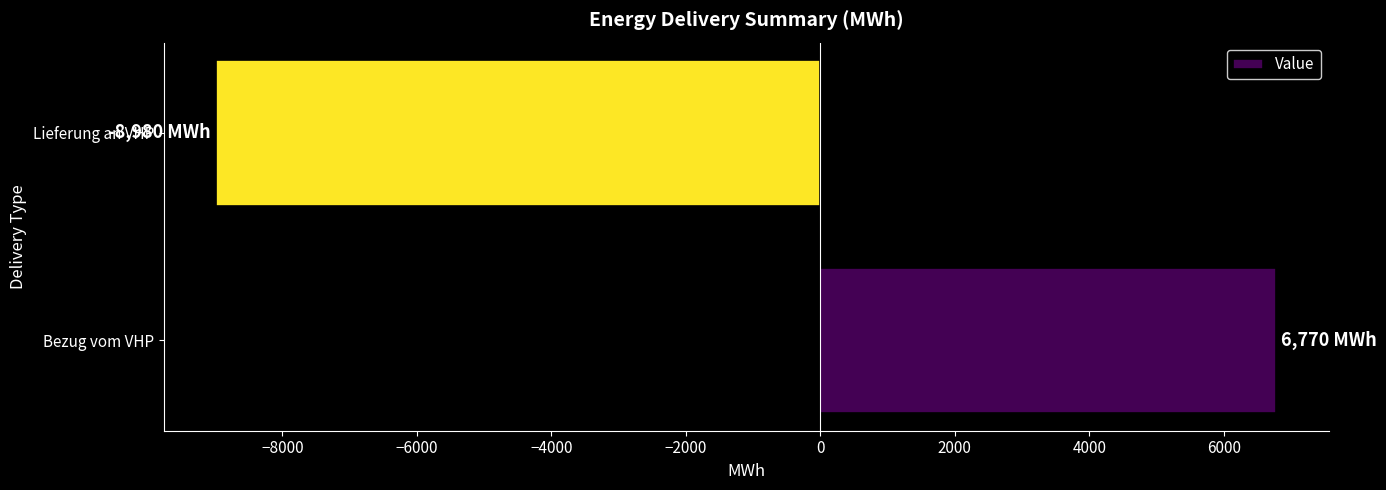

Is it true that the value at Bezug vom VHP is 11220?

False